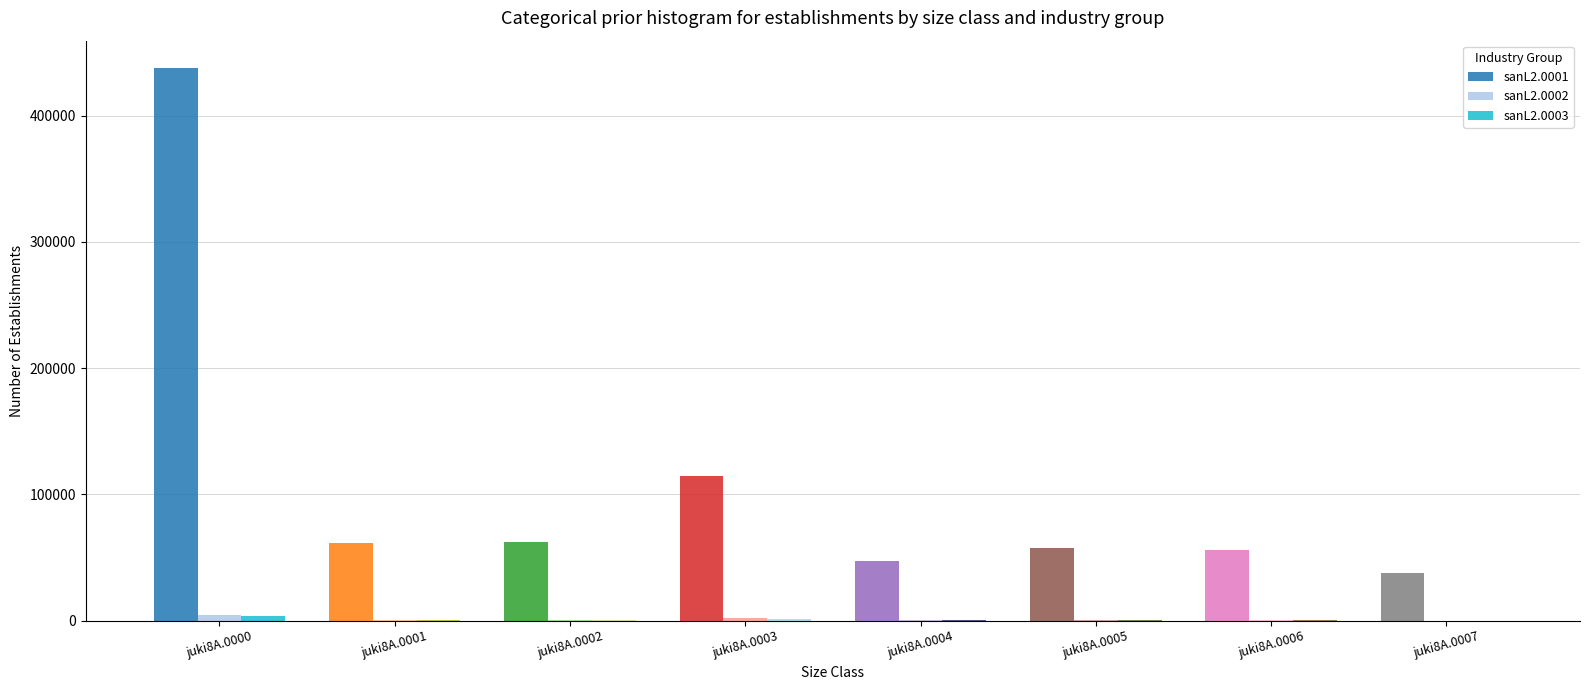

Which series has the largest total across all categories?

sanL2.0001